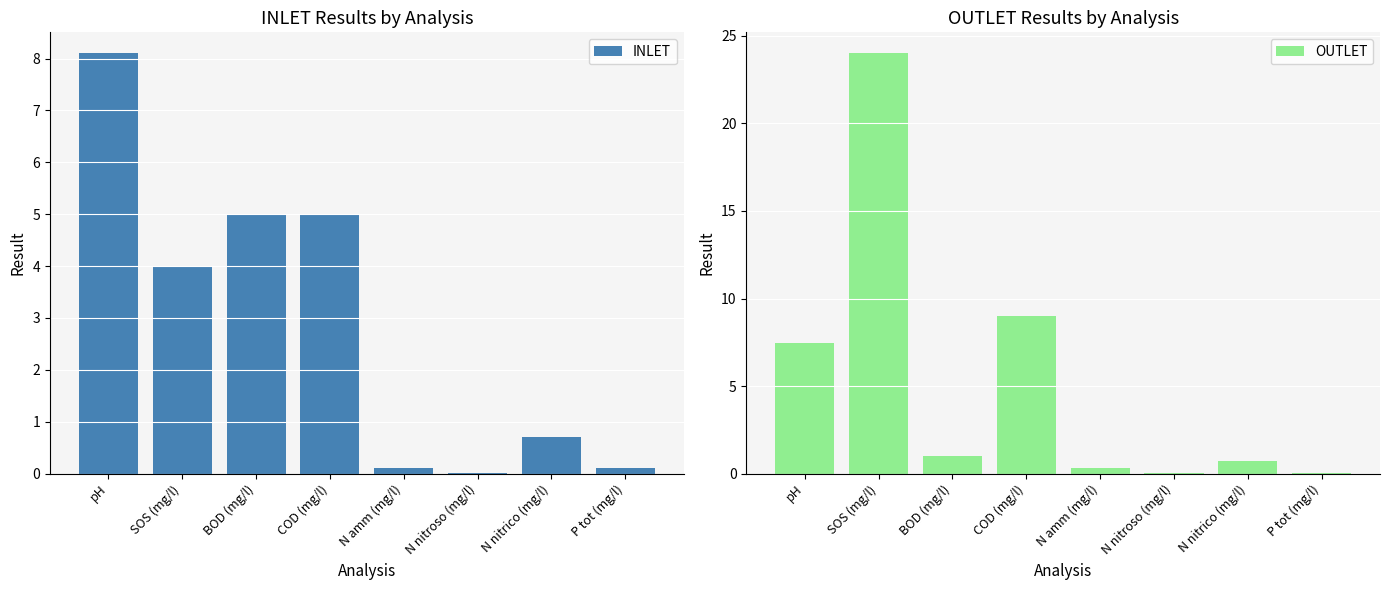

What is the difference between the OUTLET values at pH and P tot (mg/l)?

7.4